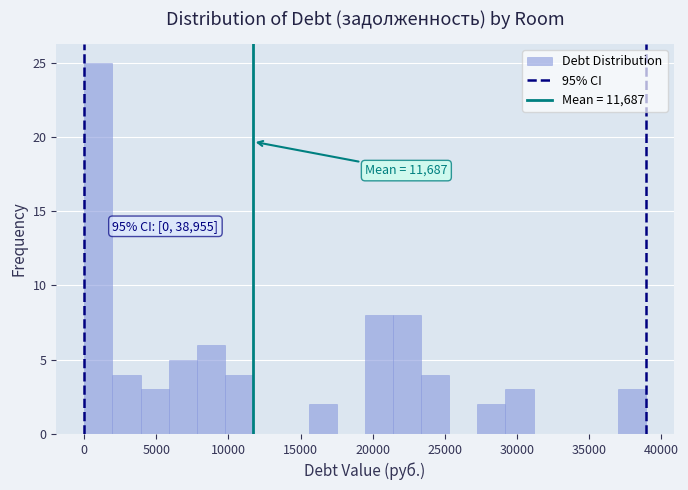

Around what value on the x-axis is the tallest bar? Give the approximate position of its centre, as read against the axis.

1000